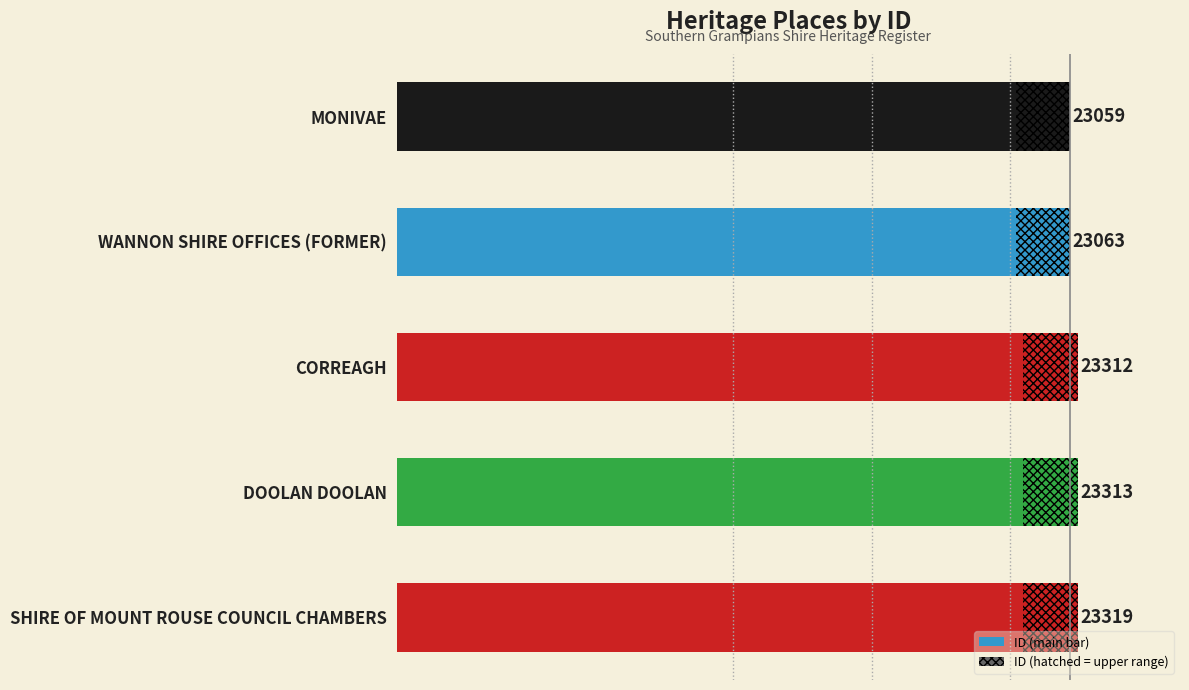

How many values are below 23312?

2